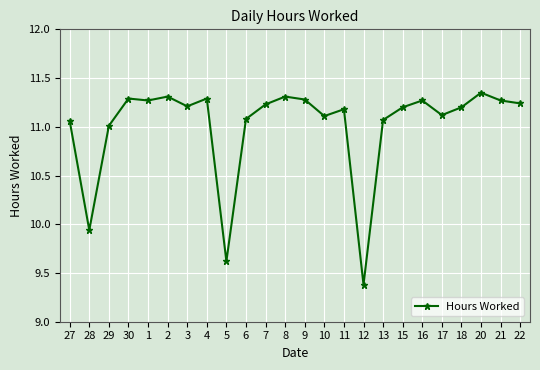

True or false: there are more than 0 points higher than both neighbors.

True